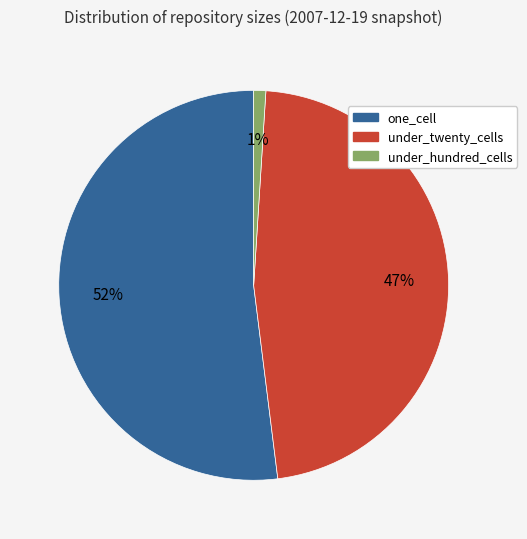

What is the largest slice in the pie chart?

one_cell